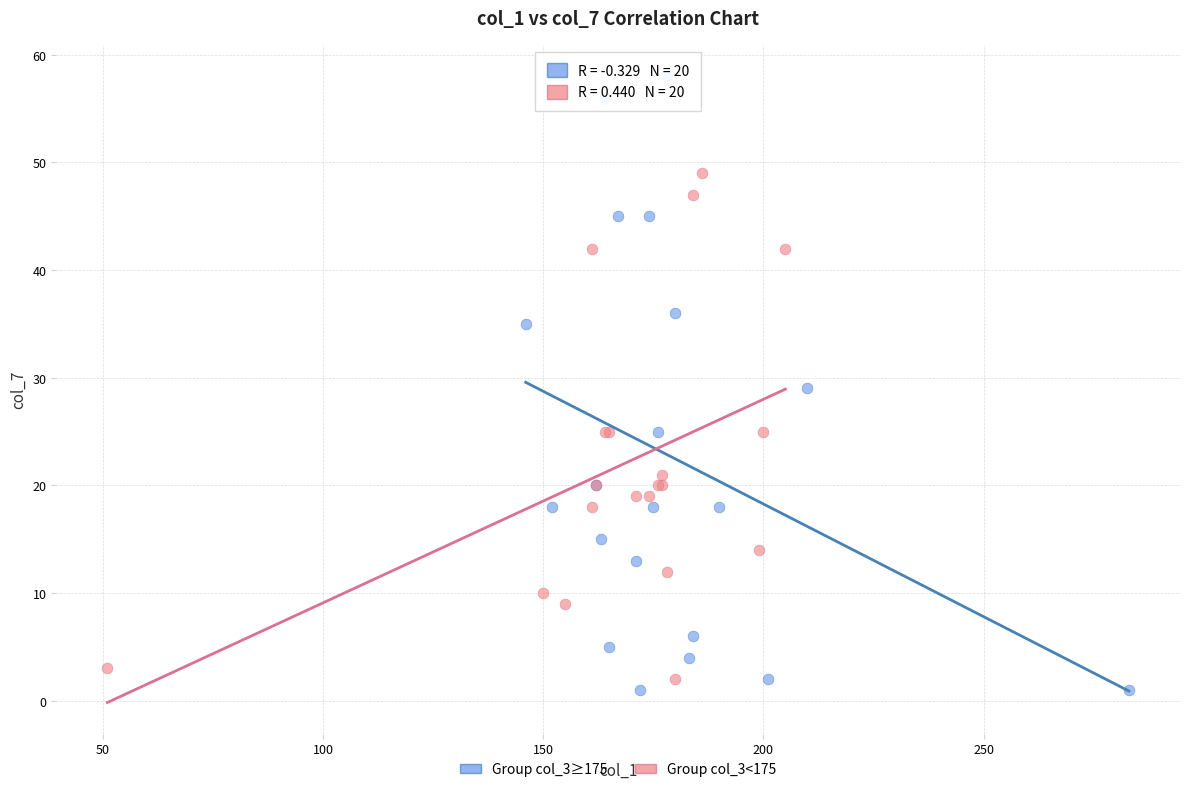

Which series has the largest Y range (max minus min)?

Group col_3≥175